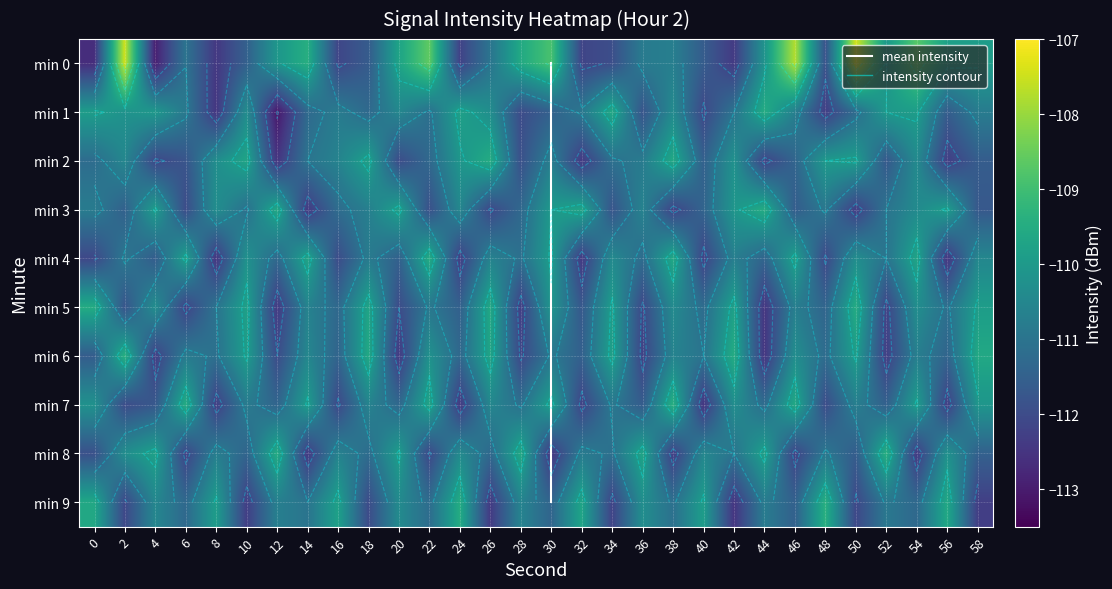

How many data points in 6 are above -110?

8